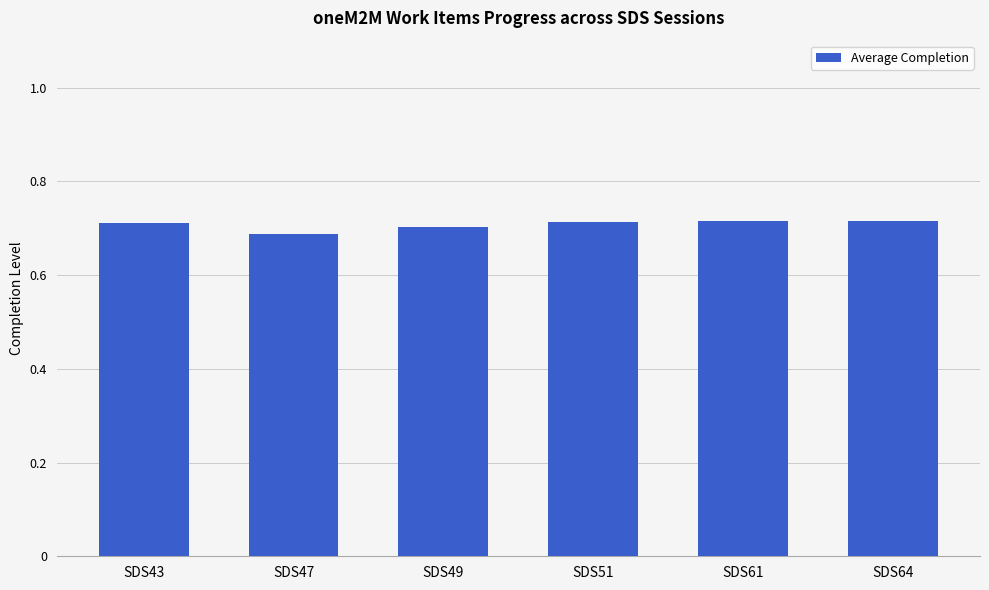

What is the sum of all values?

4.2